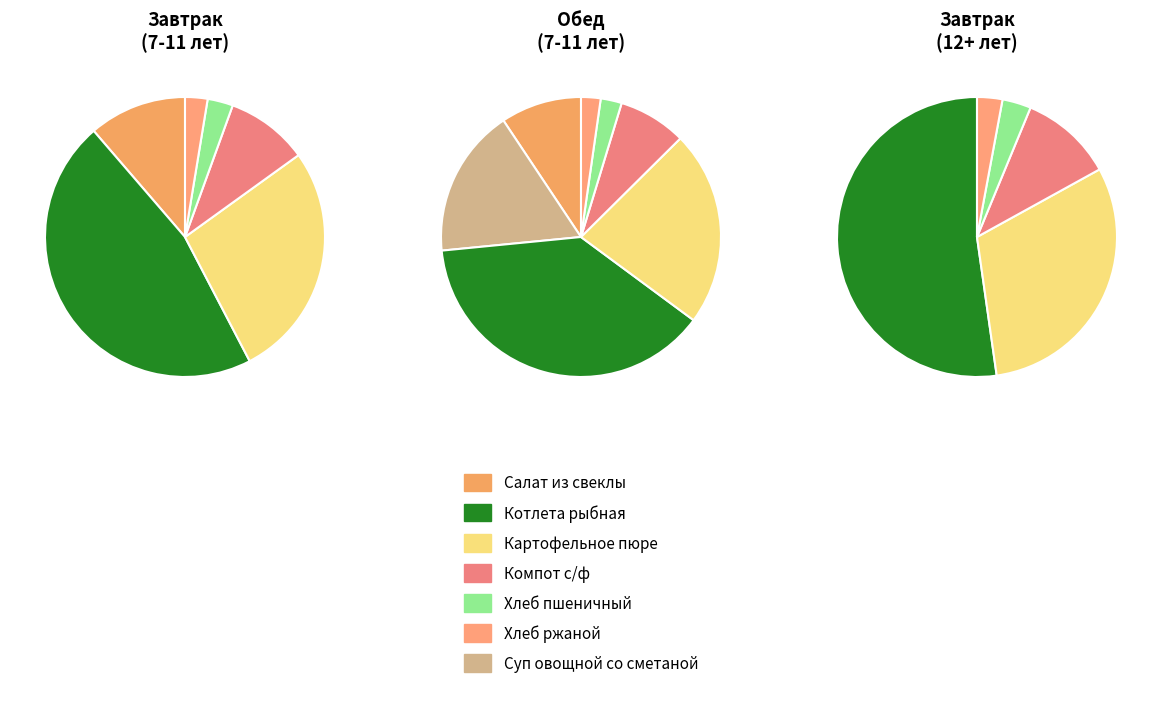

What is the change in value from Салат из свеклы to Хлеб ржаной?

-7.1